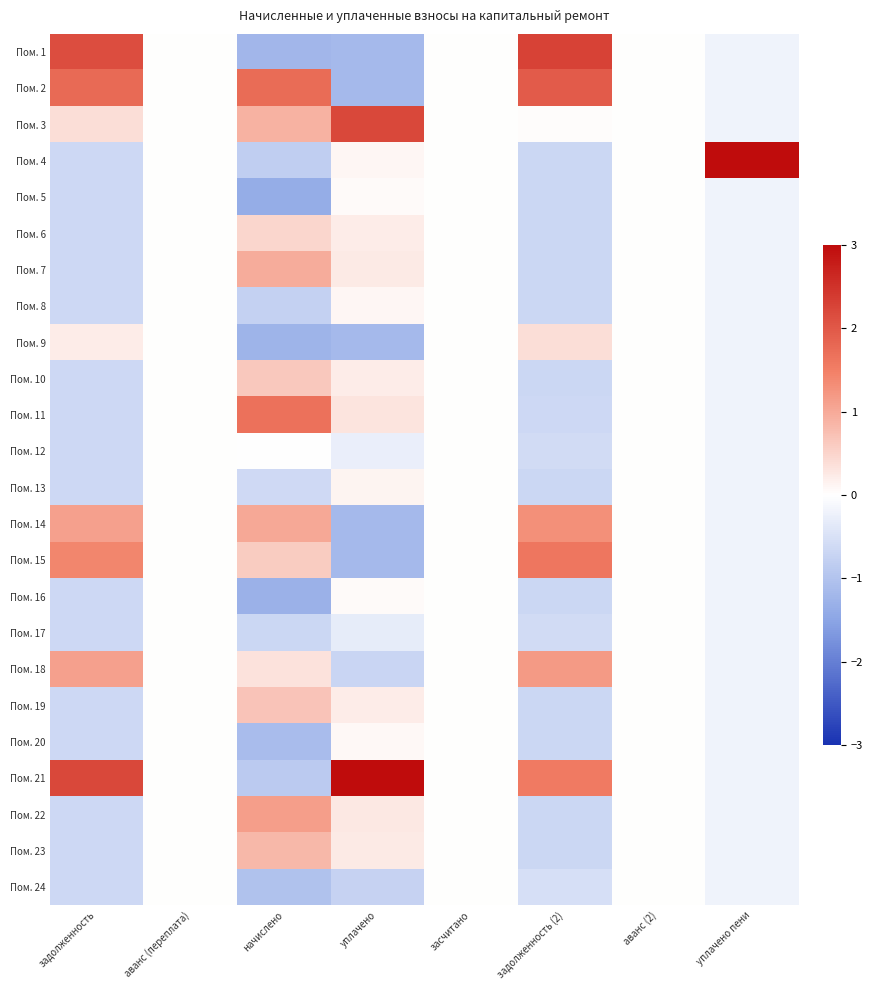

At аванс (переплата), list the series in order from smallest to largest.

Пом. 1, Пом. 2, Пом. 3, Пом. 4, Пом. 5, Пом. 6, Пом. 7, Пом. 8, Пом. 9, Пом. 10, Пом. 11, Пом. 12, Пом. 13, Пом. 14, Пом. 15, Пом. 16, Пом. 17, Пом. 18, Пом. 19, Пом. 20, Пом. 21, Пом. 22, Пом. 23, Пом. 24